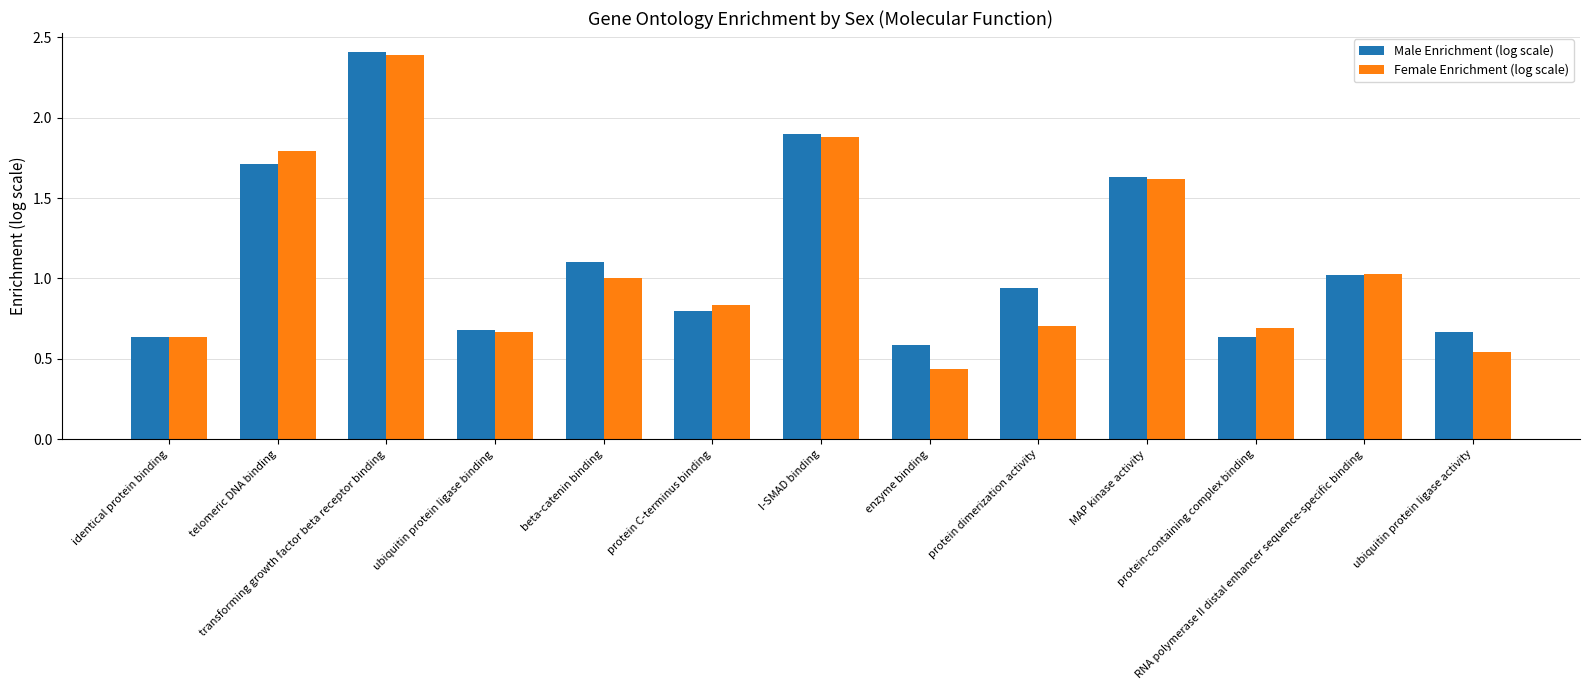

Which series has the largest range (max minus min)?

Female Enrichment (log scale)